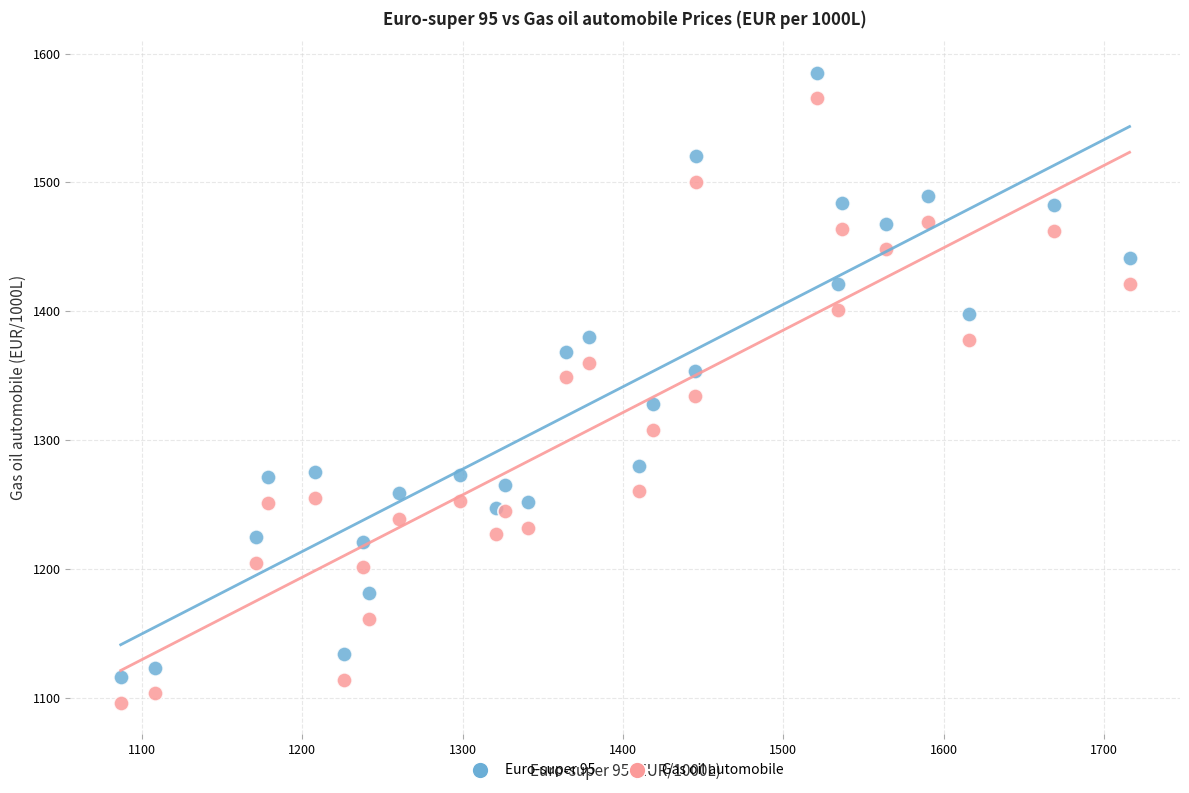

What are all the series names shown in the legend?

Euro-super 95, Gas oil automobile